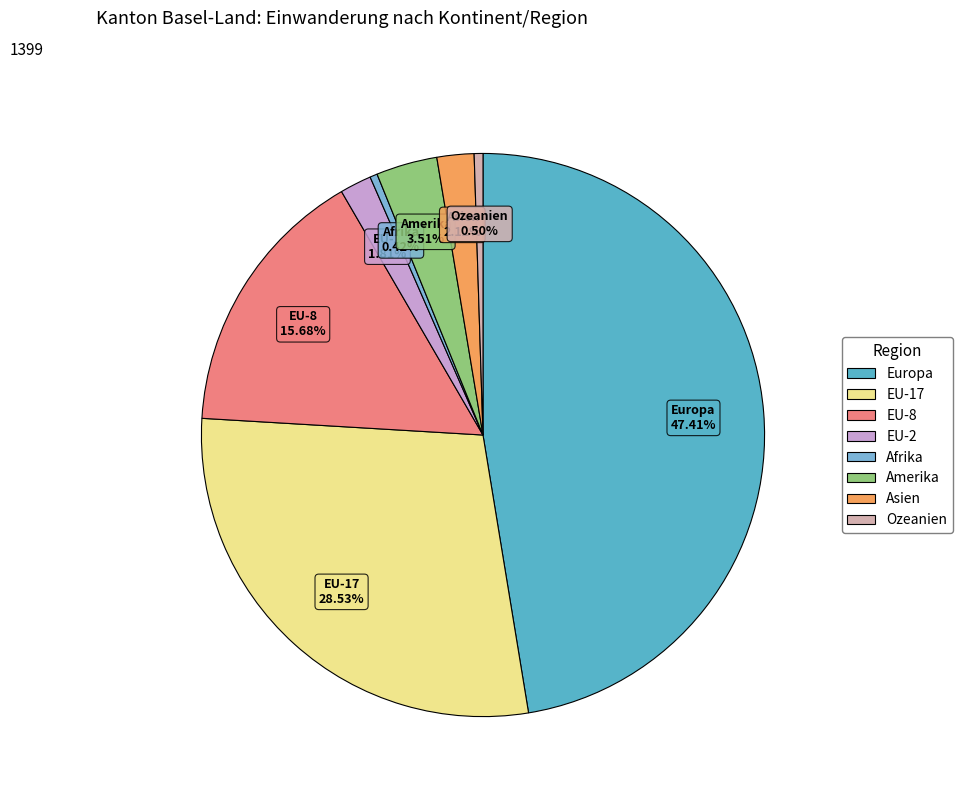

Does Europa account for over 50% of the chart?

No